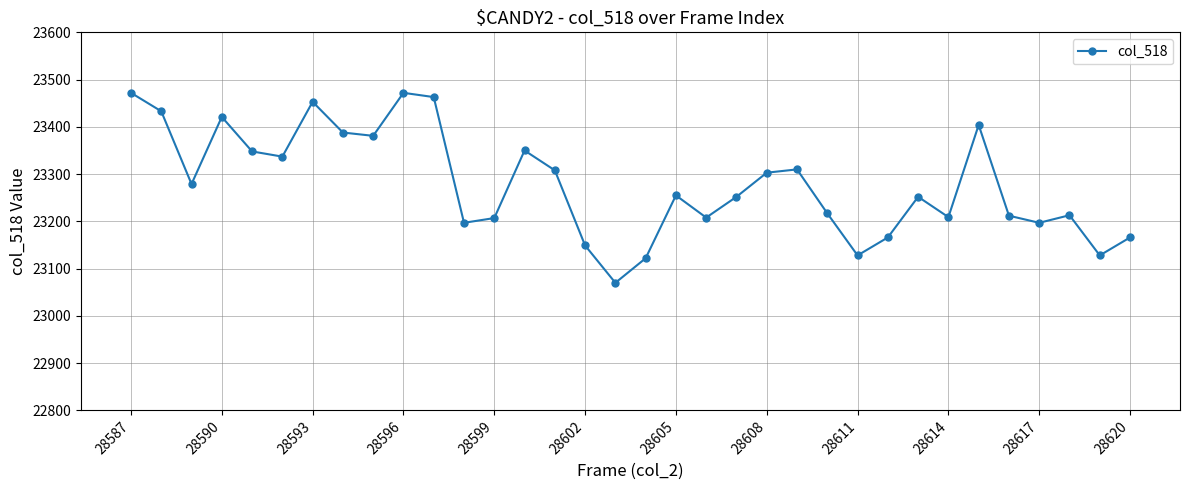

What is the value of the 15th point from the left?

23308